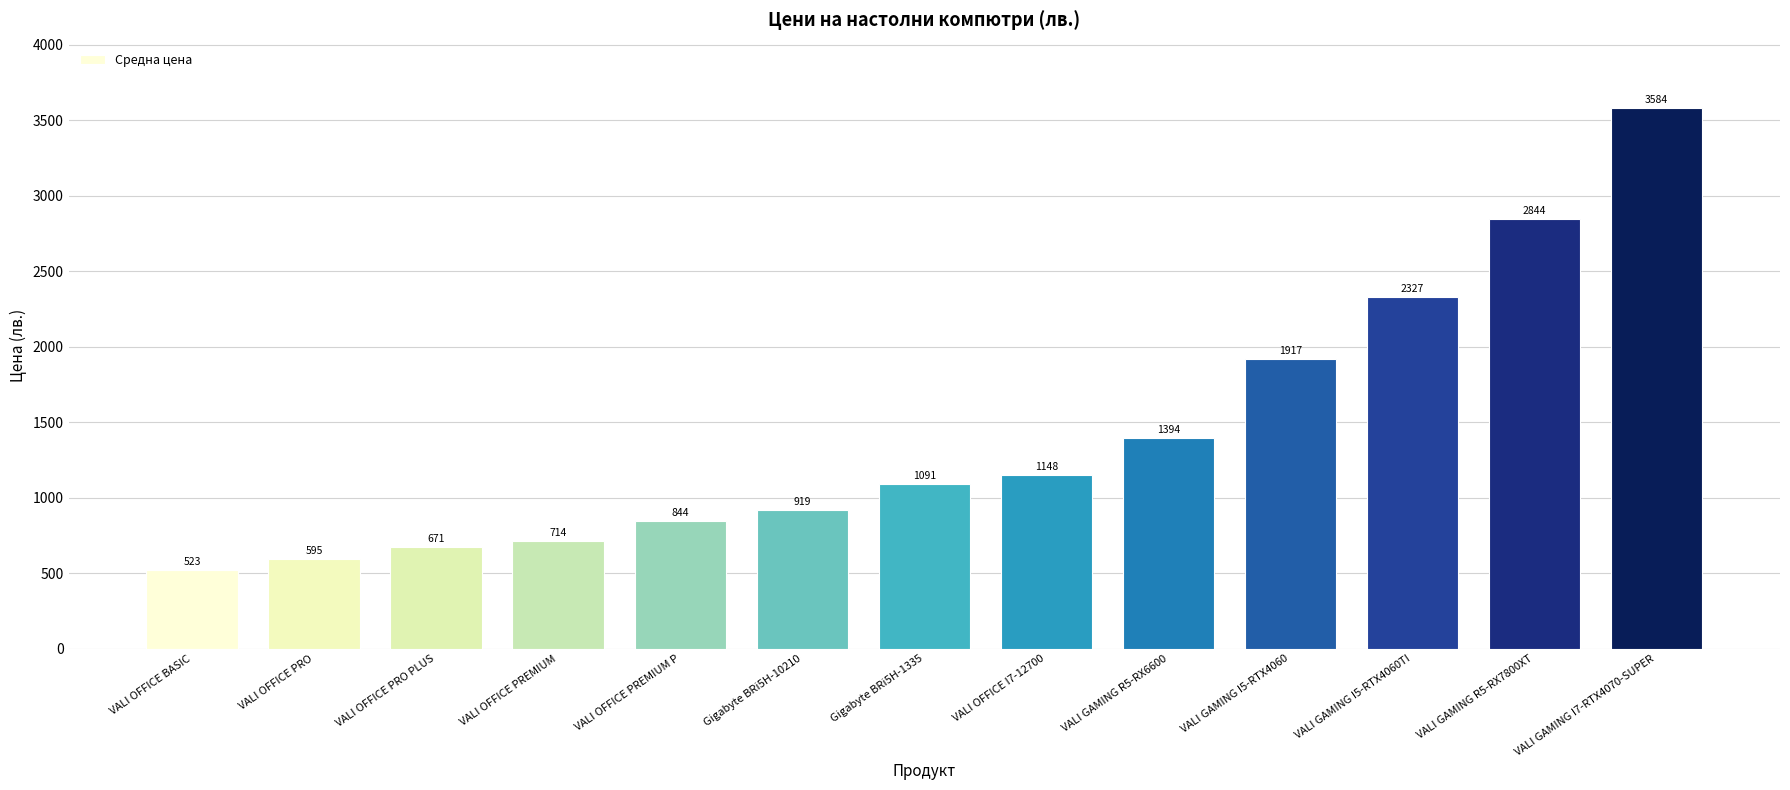

What is the approximate value at VALI OFFICE PREMIUM P?

843.7